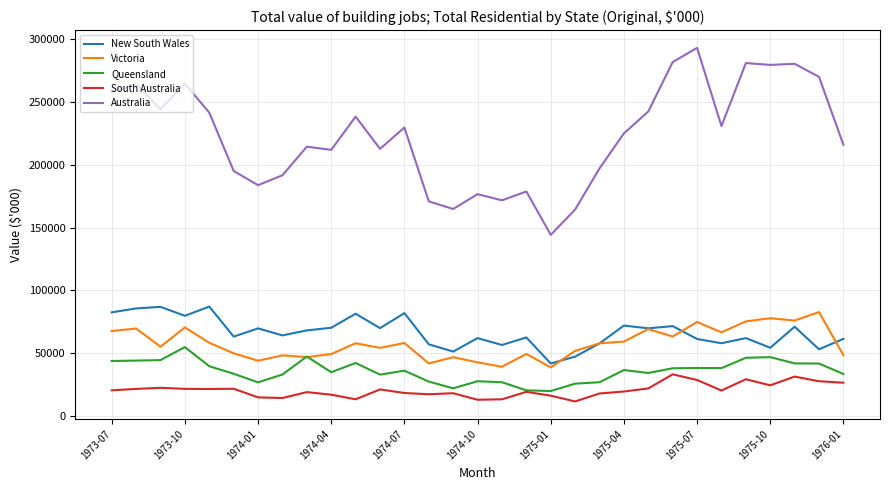

What is the highest value of the New South Wales series?

87117